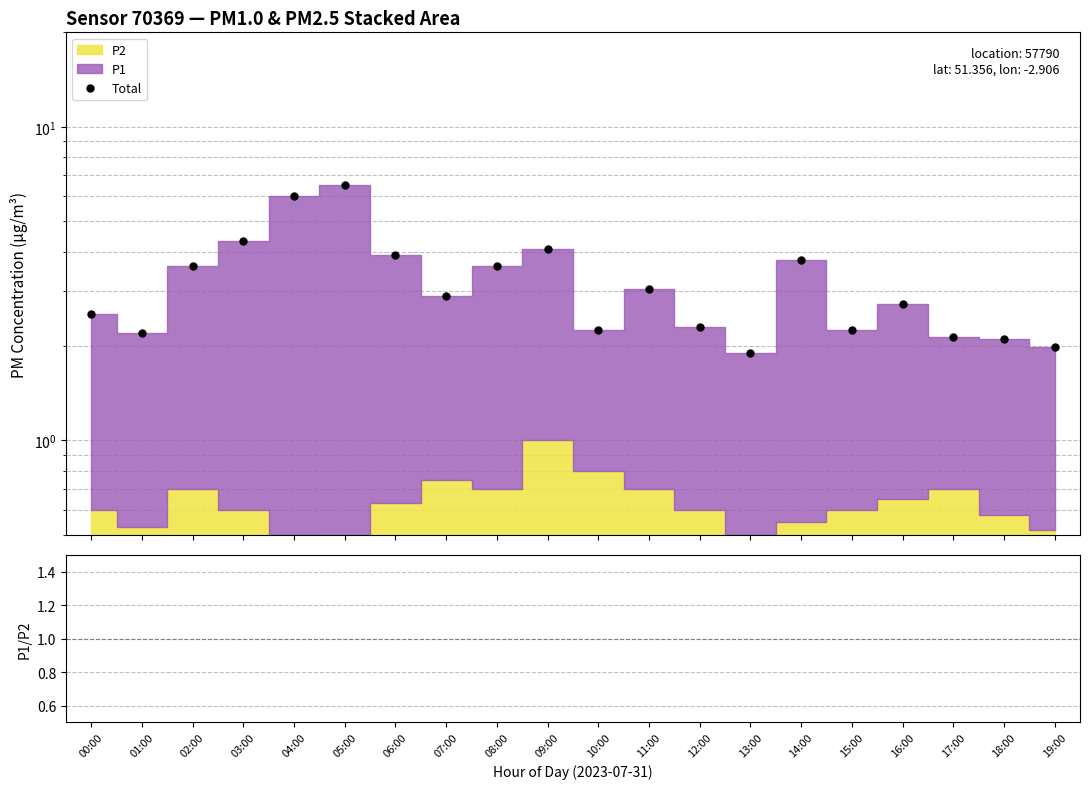

What position from the right is 13:00?

7